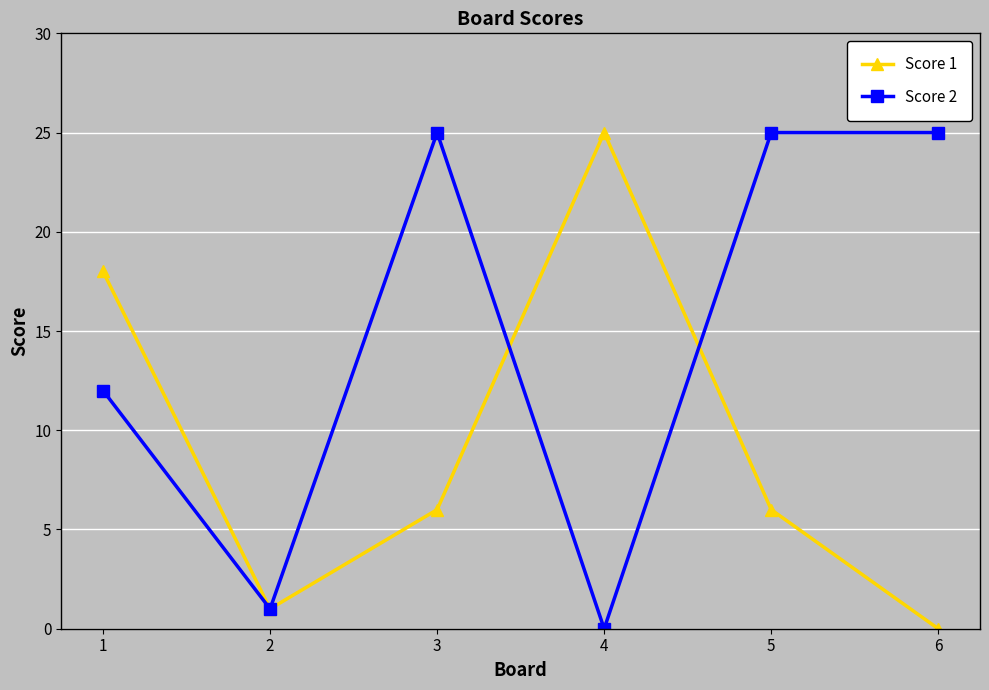

Where does the Score 1 series first go above 6?

1